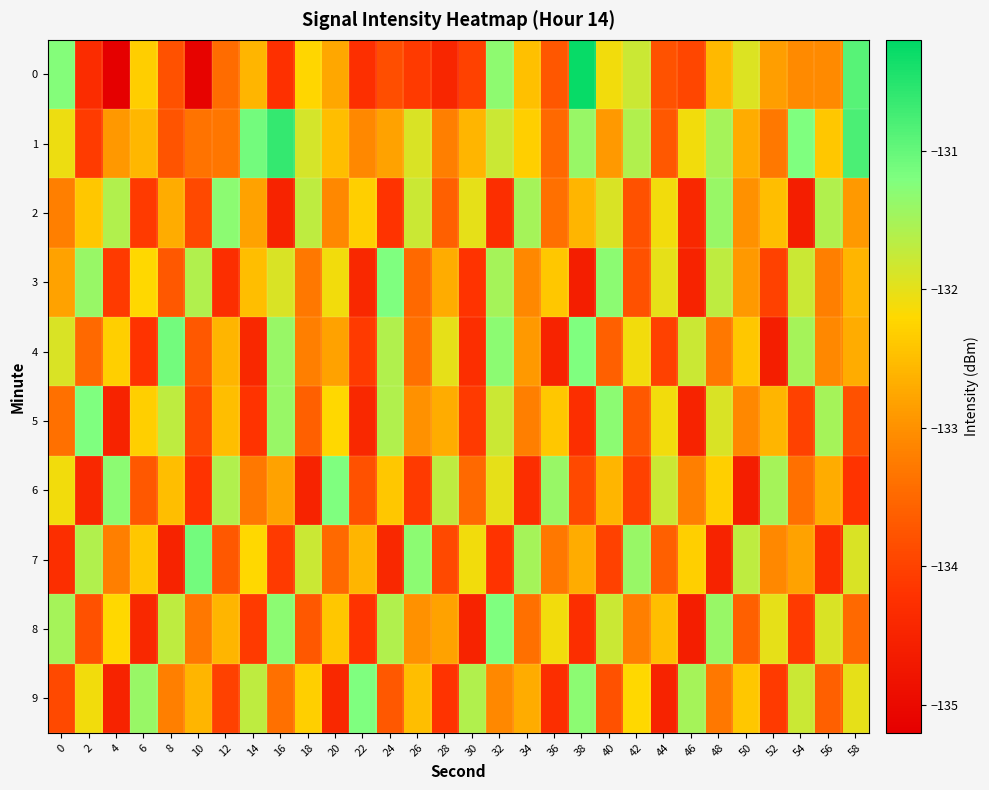

Reading left to right, what are all the values shown in this chart?

0: 0=-131.3	2=-134.3	4=-135.2	6=-132.3	8=-133.8	10=-135.1	12=-133.5	14=-132.6	16=-134.2	18=-132.2	20=-132.7	22=-134.3	24=-133.8	26=-134.1	28=-134.4	30=-134.0	32=-131.3	34=-132.5	36=-133.7	38=-130.3	40=-132.1	42=-131.8	44=-133.8	46=-133.9	48=-132.5	50=-131.9	52=-132.8	54=-133.1	56=-133.1	58=-130.9
1: 0=-132.1	2=-134.1	4=-132.9	6=-132.6	8=-133.8	10=-133.4	12=-133.3	14=-131.1	16=-130.6	18=-131.9	20=-132.5	22=-133.1	24=-132.8	26=-131.9	28=-133.2	30=-132.6	32=-131.8	34=-132.3	36=-133.5	38=-131.4	40=-132.9	42=-131.6	44=-133.7	46=-132.1	48=-131.5	50=-132.7	52=-133.3	54=-131.2	56=-132.4	58=-130.8
2: 0=-133.2	2=-132.4	4=-131.6	6=-134.1	8=-132.7	10=-133.9	12=-131.3	14=-132.8	16=-134.5	18=-131.7	20=-133.1	22=-132.3	24=-134.2	26=-131.8	28=-133.6	30=-132.0	32=-134.3	34=-131.5	36=-133.4	38=-132.6	40=-131.9	42=-133.8	44=-132.1	46=-134.4	48=-131.4	50=-133.0	52=-132.5	54=-134.6	56=-131.6	58=-132.9
3: 0=-132.8	2=-131.4	4=-134.1	6=-132.2	8=-133.7	10=-131.6	12=-134.3	14=-132.5	16=-131.9	18=-133.3	20=-132.1	22=-134.4	24=-131.2	26=-133.5	28=-132.7	30=-134.2	32=-131.5	34=-133.1	36=-132.4	38=-134.6	40=-131.3	42=-133.8	44=-132.0	46=-134.5	48=-131.7	50=-132.9	52=-134.0	54=-131.8	56=-133.2	58=-132.6
4: 0=-131.9	2=-133.5	4=-132.3	6=-134.2	8=-131.1	10=-133.7	12=-132.6	14=-134.4	16=-131.4	18=-133.2	20=-132.8	22=-134.1	24=-131.6	26=-133.4	28=-132.0	30=-134.3	32=-131.3	34=-132.9	36=-134.5	38=-131.2	40=-133.6	42=-132.1	44=-134.0	46=-131.8	48=-133.3	50=-132.4	52=-134.6	54=-131.5	56=-133.1	58=-132.7
5: 0=-133.4	2=-131.2	4=-134.5	6=-132.3	8=-131.7	10=-133.9	12=-132.5	14=-134.2	16=-131.4	18=-133.6	20=-132.2	22=-134.4	24=-131.6	26=-133.0	28=-132.7	30=-134.1	32=-131.8	34=-133.2	36=-132.4	38=-134.3	40=-131.3	42=-133.7	44=-132.1	46=-134.5	48=-131.9	50=-133.1	52=-132.6	54=-134.0	56=-131.5	58=-133.8
6: 0=-132.1	2=-134.4	4=-131.3	6=-133.7	8=-132.5	10=-134.2	12=-131.6	14=-133.3	16=-132.8	18=-134.5	20=-131.2	22=-133.8	24=-132.4	26=-134.1	28=-131.7	30=-133.5	32=-132.0	34=-134.3	36=-131.4	38=-133.9	40=-132.6	42=-134.0	44=-131.8	46=-133.2	48=-132.3	50=-134.6	52=-131.5	54=-133.4	56=-132.7	58=-134.2
7: 0=-134.3	2=-131.6	4=-133.2	6=-132.4	8=-134.5	10=-131.1	12=-133.7	14=-132.2	16=-134.1	18=-131.8	20=-133.5	22=-132.6	24=-134.4	26=-131.3	28=-133.9	30=-132.1	32=-134.2	34=-131.5	36=-133.3	38=-132.7	40=-134.0	42=-131.4	44=-133.6	46=-132.3	48=-134.5	50=-131.7	52=-133.1	54=-132.8	56=-134.3	58=-131.9
8: 0=-131.5	2=-133.8	4=-132.2	6=-134.4	8=-131.7	10=-133.3	12=-132.6	14=-134.1	16=-131.3	18=-133.7	20=-132.4	22=-134.2	24=-131.6	26=-133.0	28=-132.8	30=-134.5	32=-131.2	34=-133.4	36=-132.1	38=-134.3	40=-131.8	42=-133.2	44=-132.5	46=-134.6	48=-131.4	50=-133.6	52=-132.0	54=-134.1	56=-131.9	58=-133.5
9: 0=-133.9	2=-132.1	4=-134.5	6=-131.4	8=-133.2	10=-132.6	12=-134.0	14=-131.7	16=-133.4	18=-132.3	20=-134.4	22=-131.2	24=-133.7	26=-132.5	28=-134.2	30=-131.6	32=-133.1	34=-132.7	36=-134.3	38=-131.3	40=-133.8	42=-132.2	44=-134.5	46=-131.5	48=-133.3	50=-132.4	52=-134.1	54=-131.8	56=-133.6	58=-132.0